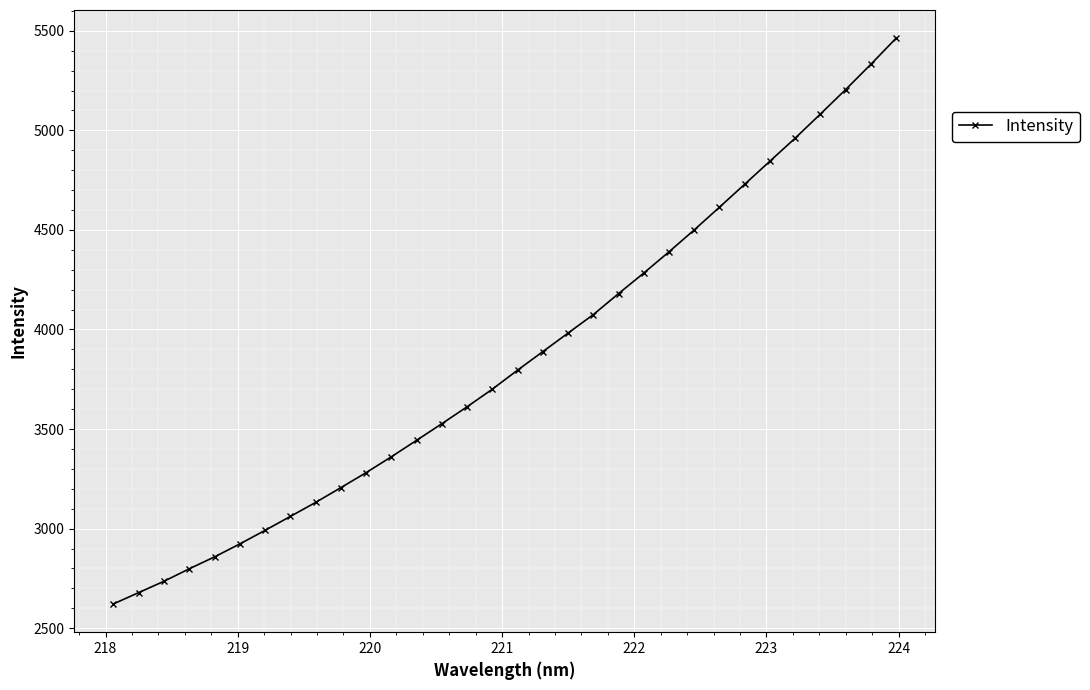

What is the value of the 7th point from the left?

2991.1